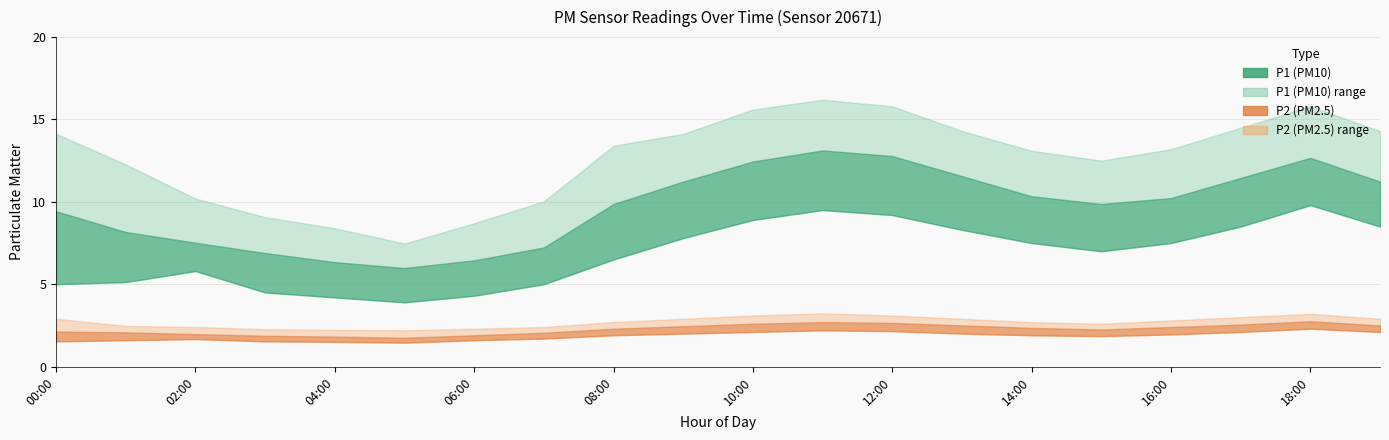

True or false: P1_upper and P2_lower intersect in this chart.

False